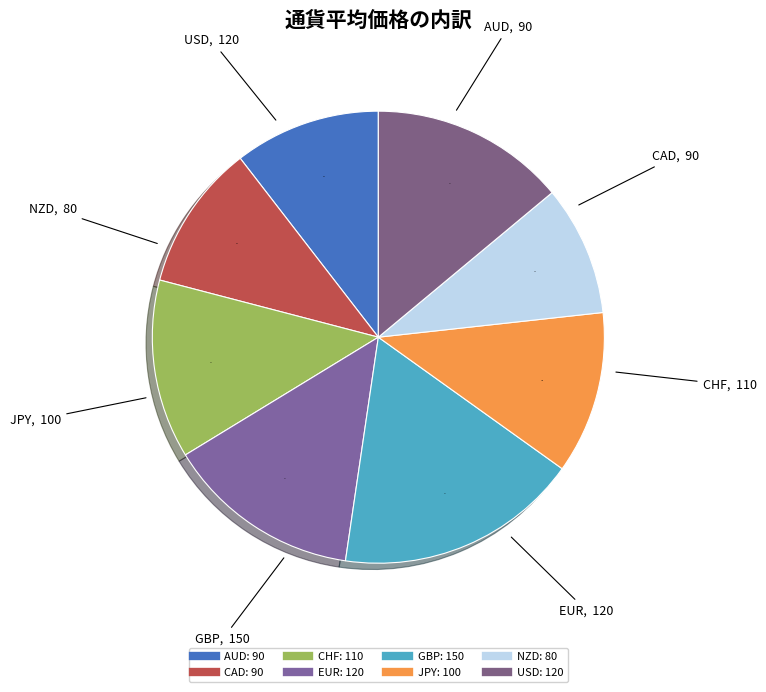

Which category has the smallest portion of the pie?

NZD